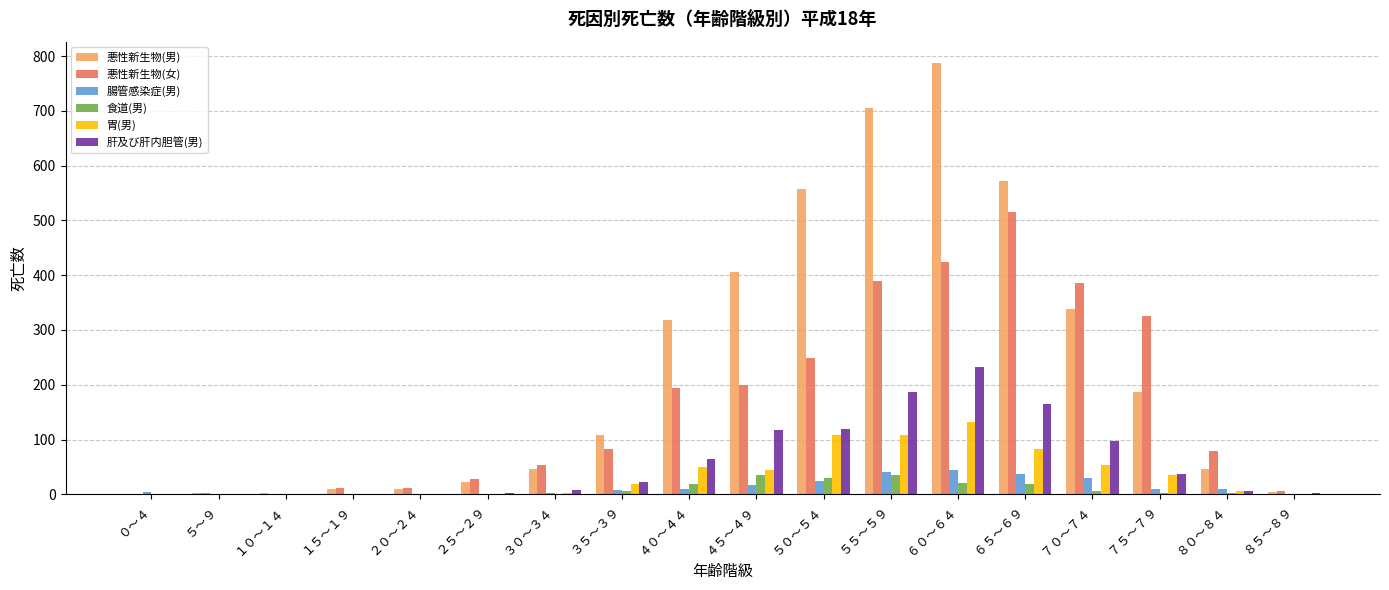

True or false: 悪性新生物(女) has a value of 7 at ８５～８９.

True